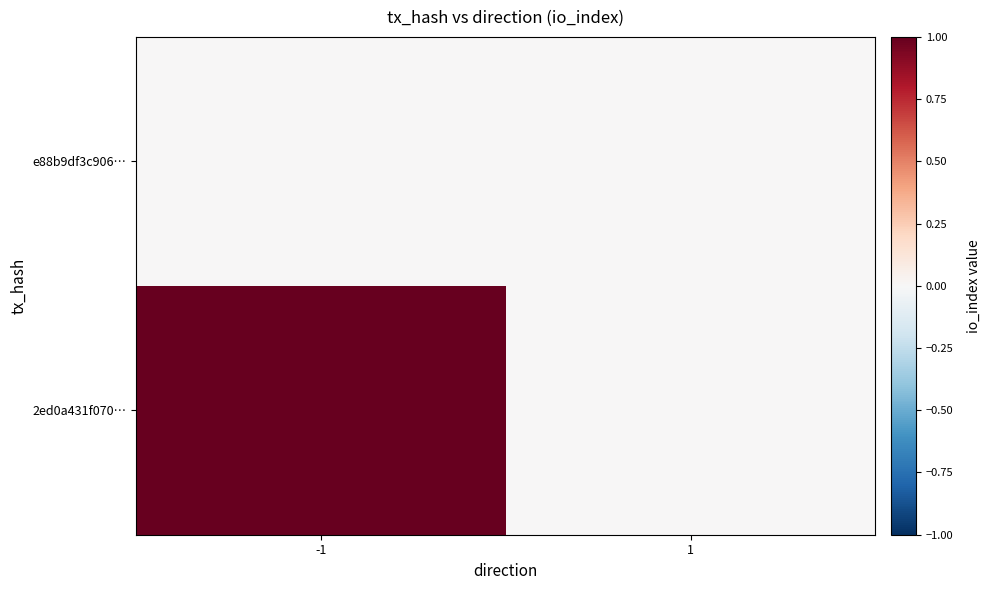

Which series has the largest total across all categories?

2ed0a431f070…